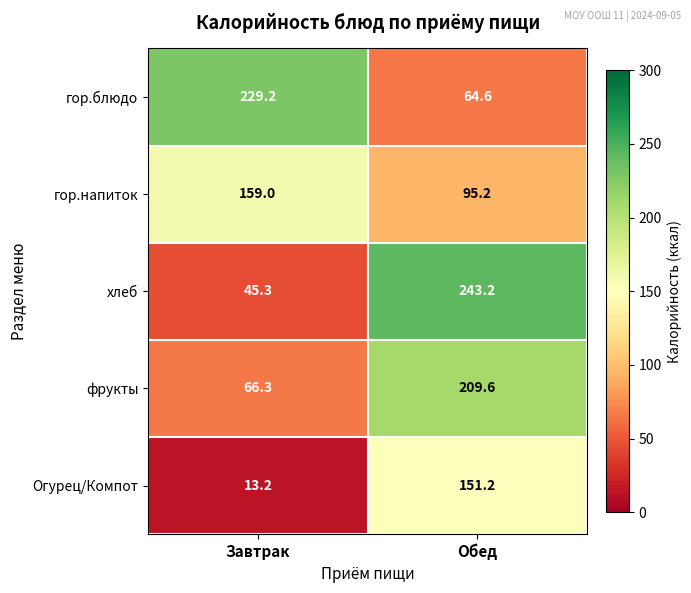

What is the highest value of the гор.блюдо series?

229.2